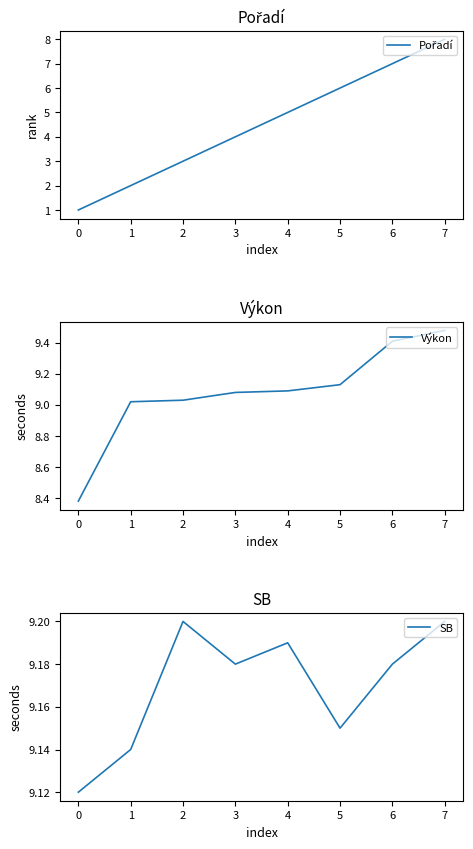

True or false: Výkon has a value of 5.1 at 3.

False